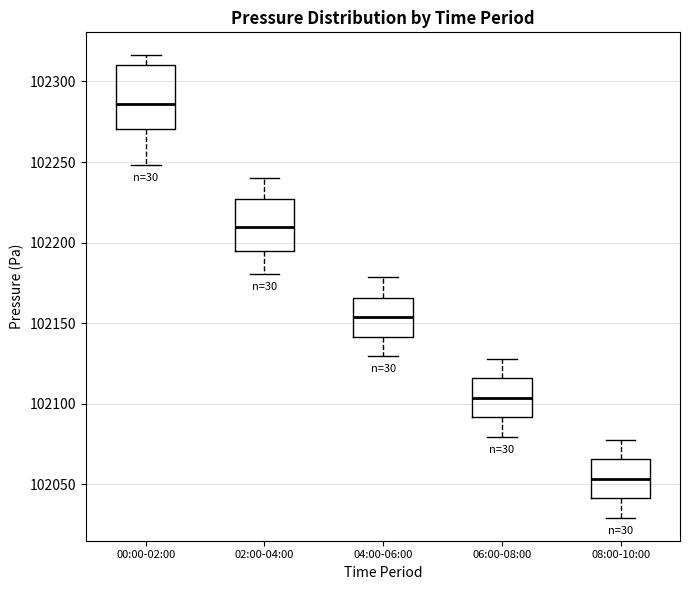

Where is the upper edge of the box for 06:00-08:00 on the y-axis? The values are not printed on the chart, so give them approximately, as read against the axis.

102115